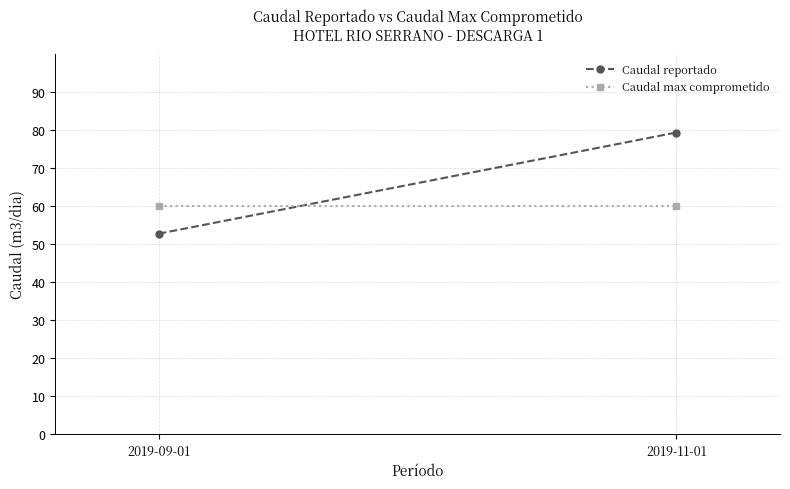

Reading left to right, list all the values displayed in this chart.

Caudal reportado: 2019-09-01=52.7	2019-11-01=79.2
Caudal max comprometido: 2019-09-01=60.0	2019-11-01=60.0